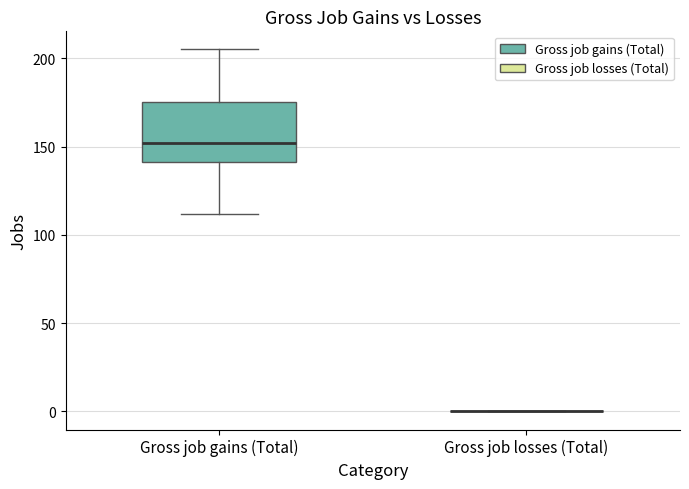

Where does the lower whisker of the box for Gross job gains (Total) end on the y-axis? The values are not printed on the chart, so give them approximately, as read against the axis.

110